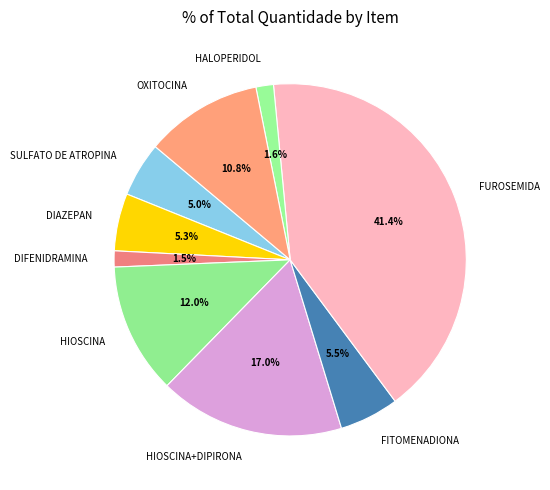

Is it true that DIAZEPAN is 1% of the pie?

False